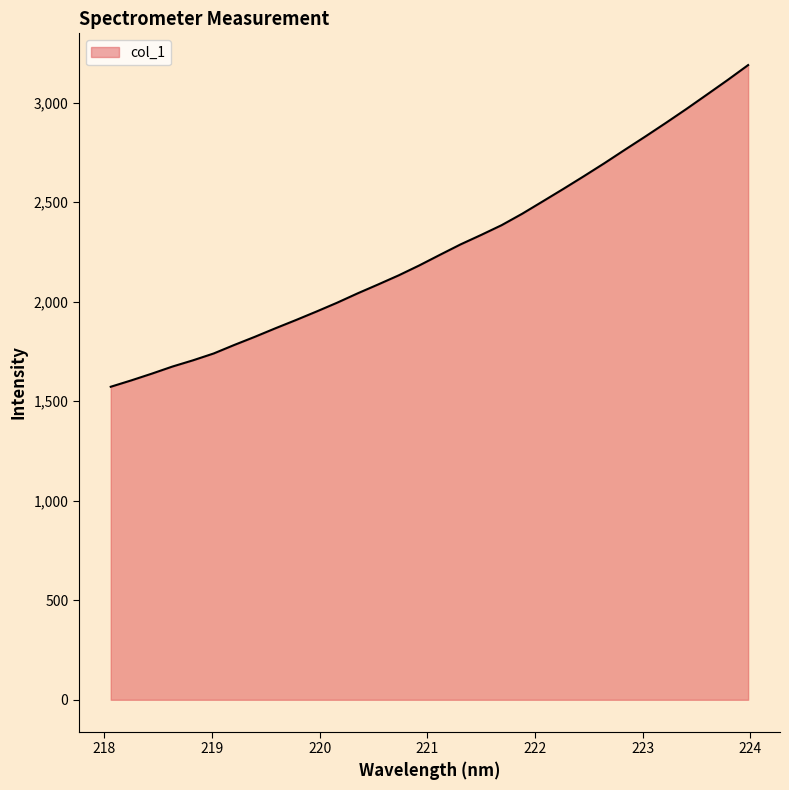

What is the average value?

2268.4